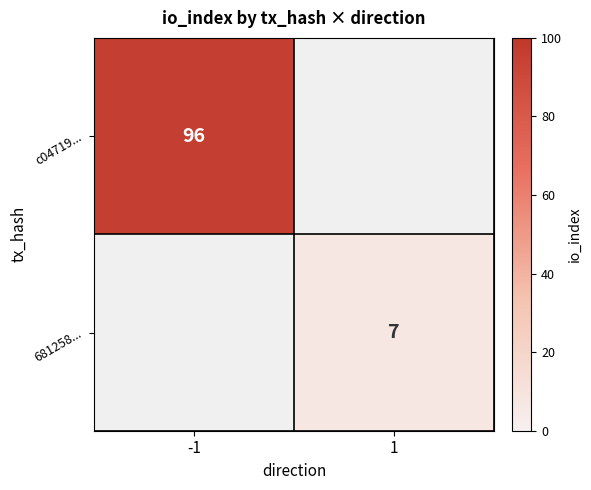

True or false: 681258... has a value of 2 at 1.

False